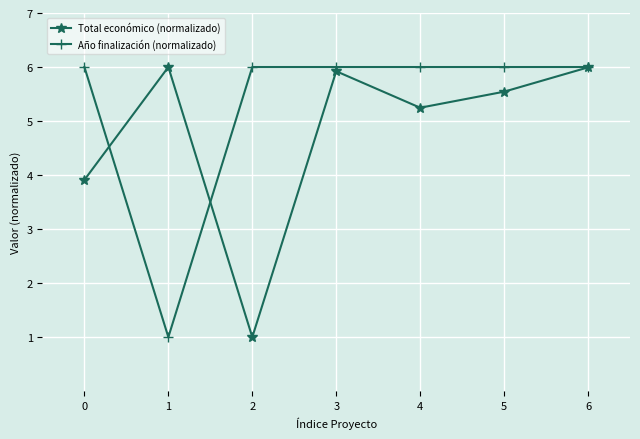

Reading left to right, extract all data points from this chart.

Total económico (normalizado): 3.9	6.0	1.0	5.9	5.2	5.5	6.0
Año finalización (normalizado): 6.0	1.0	6.0	6.0	6.0	6.0	6.0